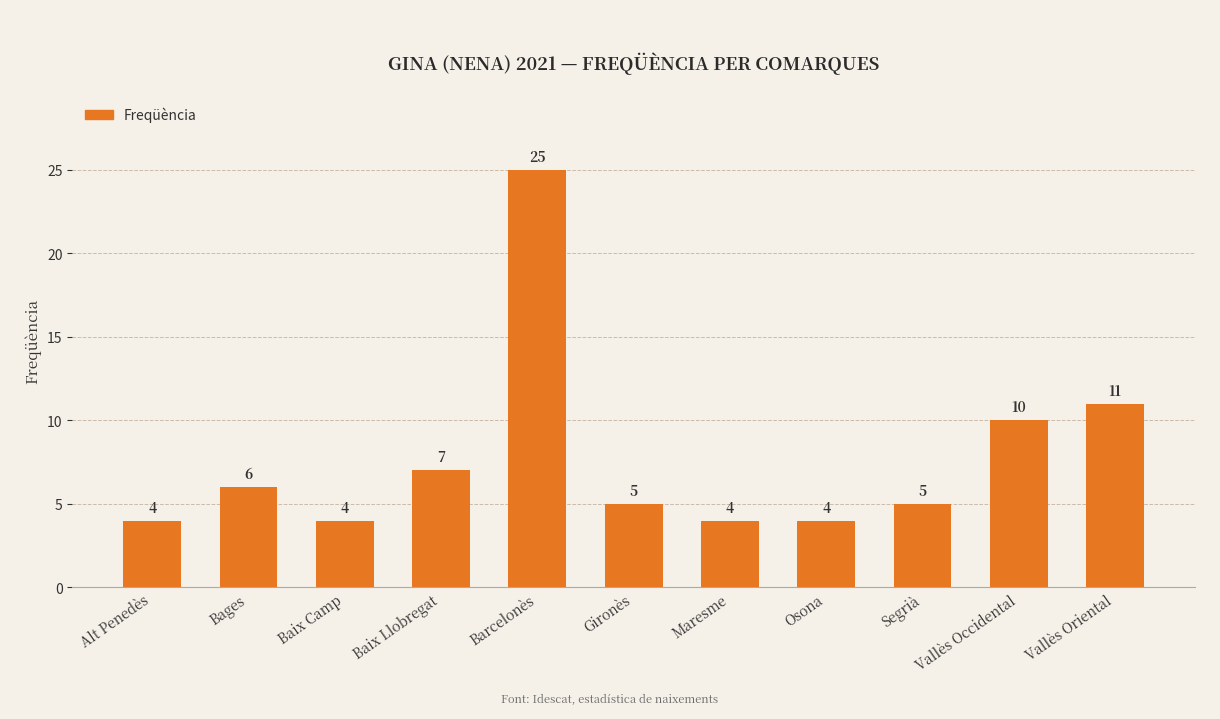

True or false: the data shows 6 at Bages.

True